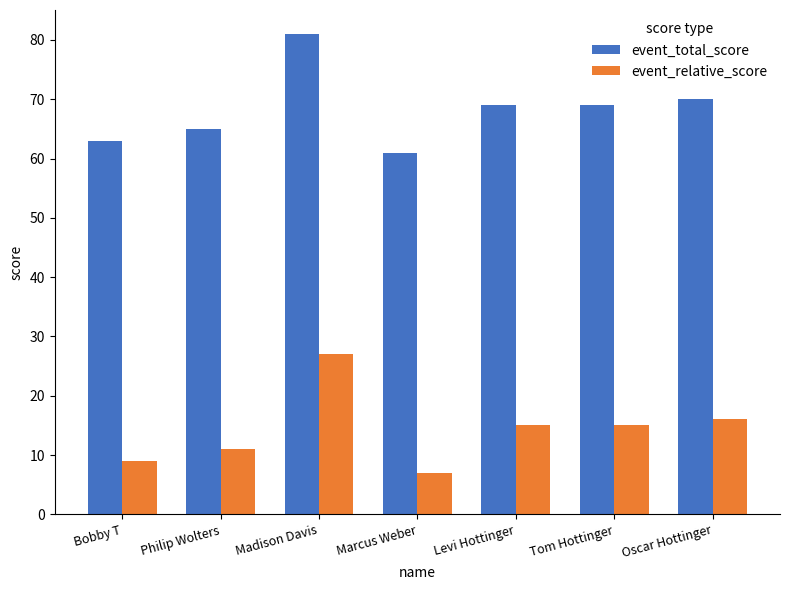

What is the difference between the highest and lowest values at Philip Wolters?

54